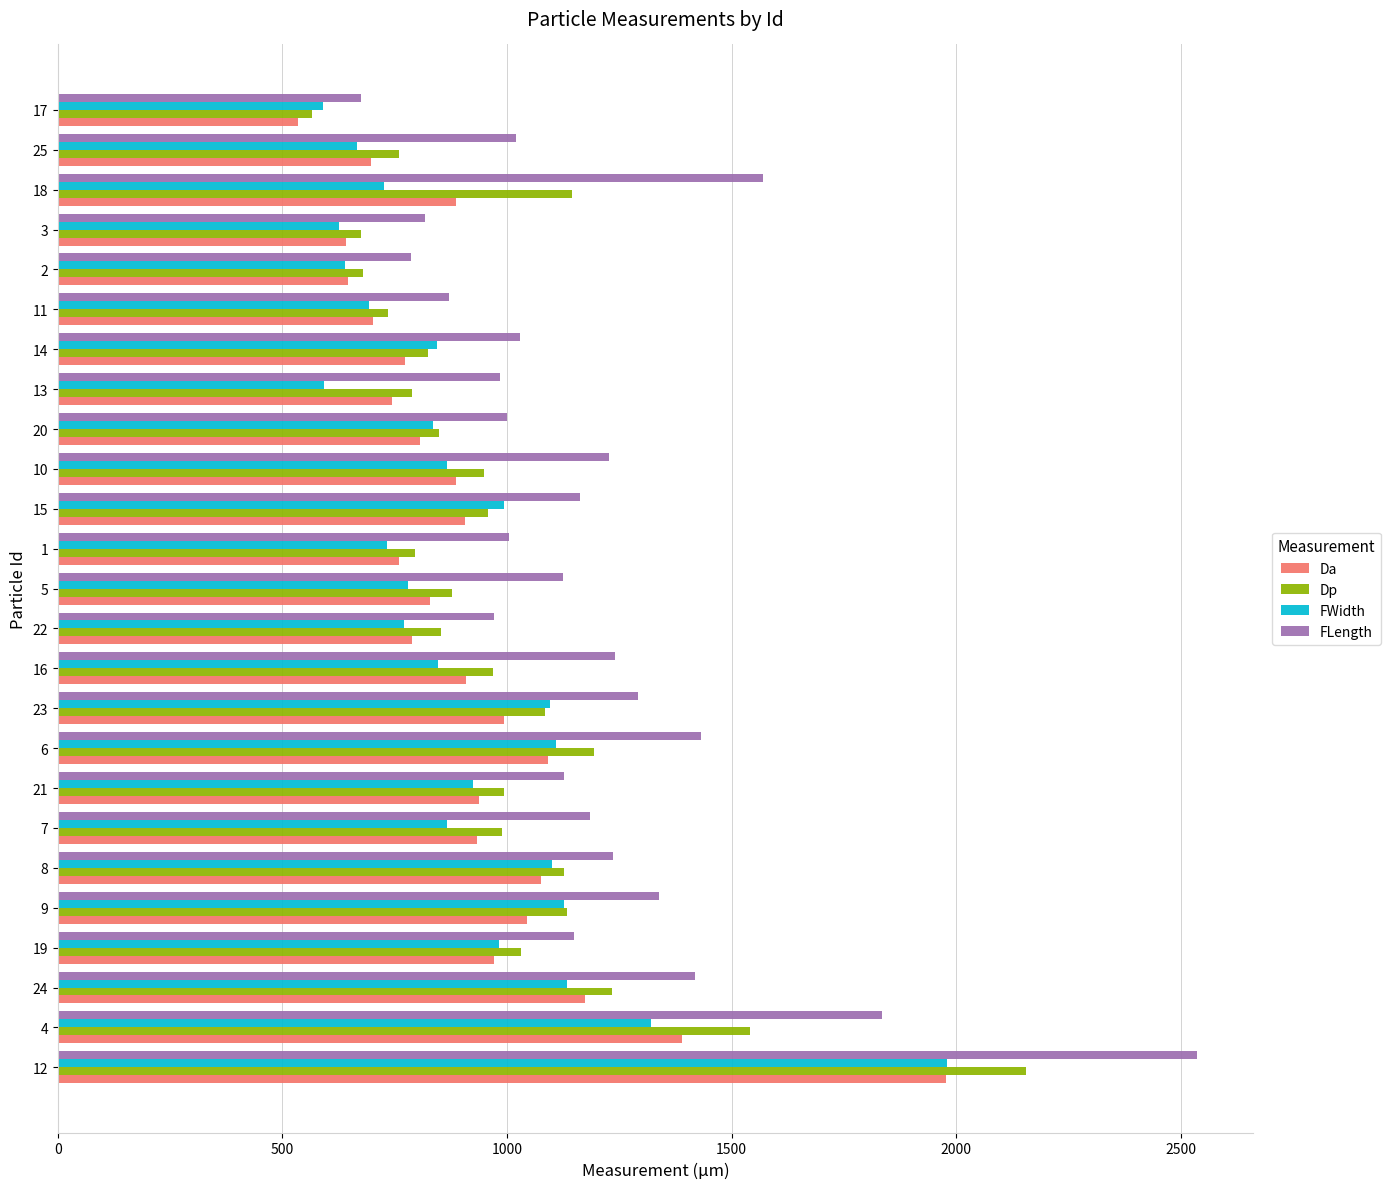

What is the sum of all FLength values?

30023.7